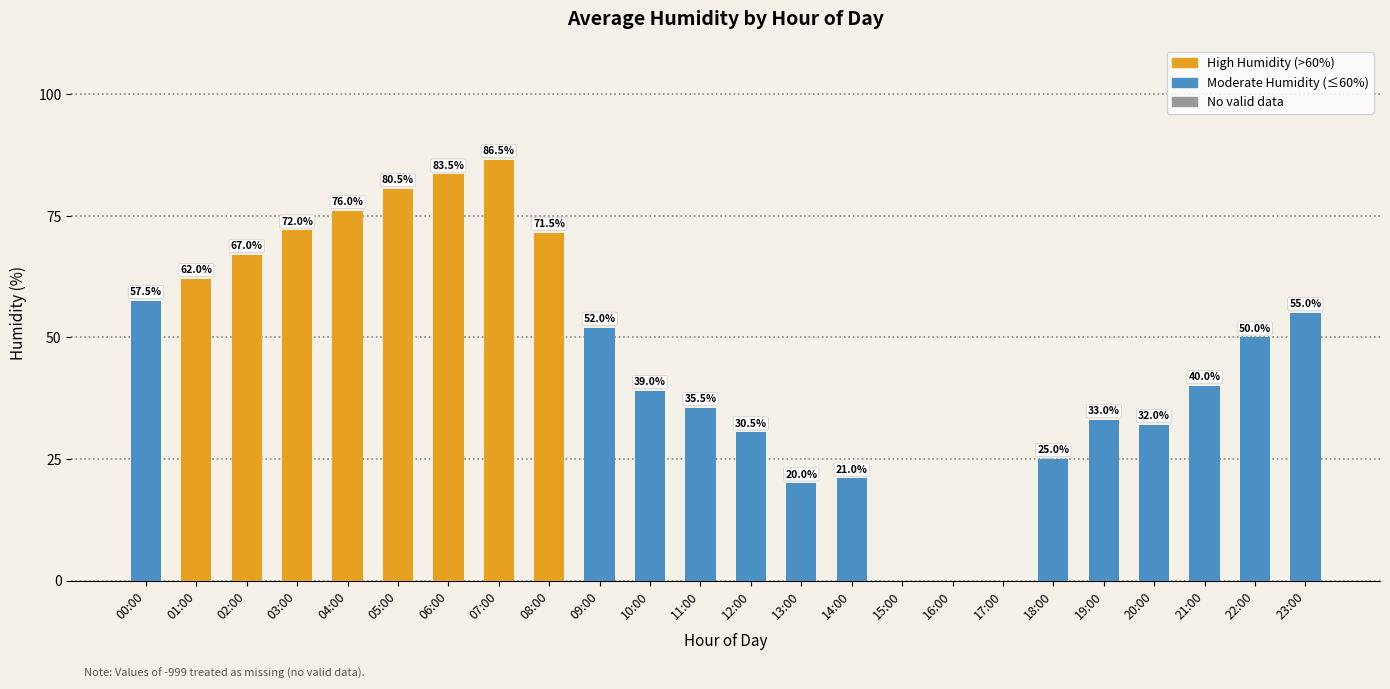

The chart shows a value of 67.0 at 02:00. True or false?

True